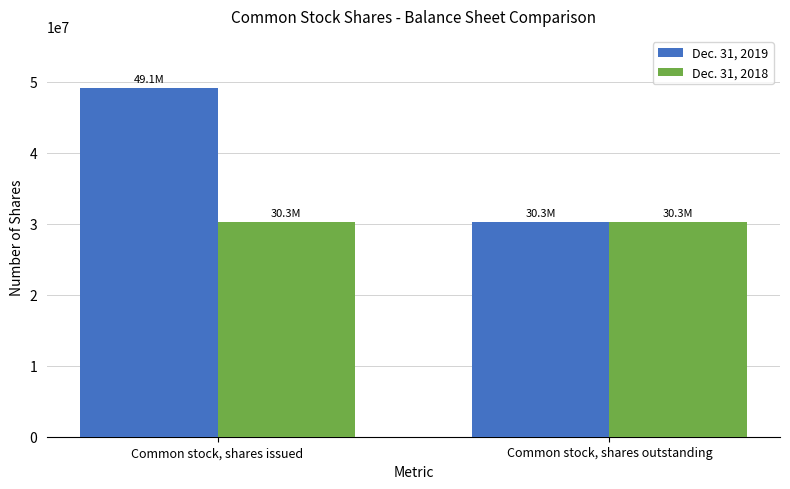

Reading left to right, transcribe all the data shown in this chart.

Dec. 31, 2019: Common stock, shares issued=49125000	Common stock, shares outstanding=30300000
Dec. 31, 2018: Common stock, shares issued=30300000	Common stock, shares outstanding=30300000